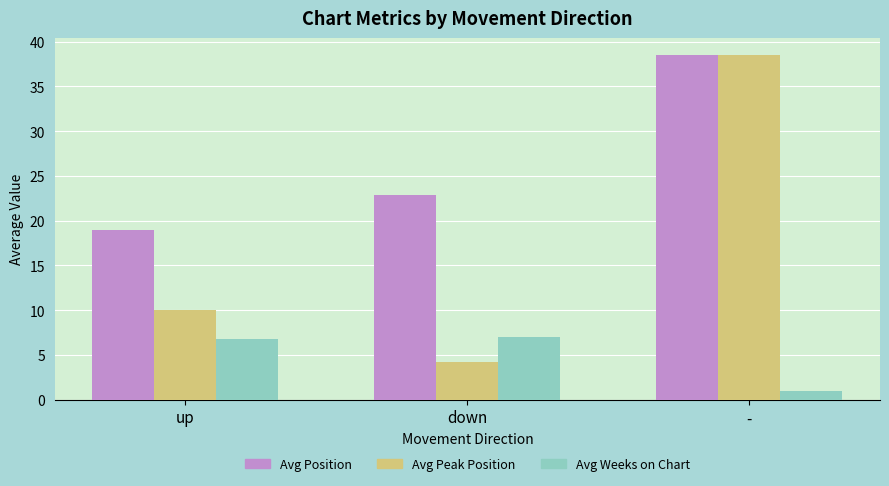

Where does the Avg Position series first go above 22?

down